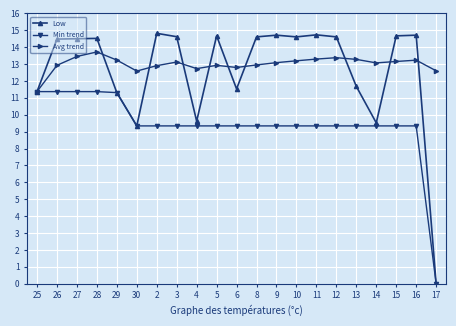

Is the value of Avg trend at 15 greater than the value of Low at 29?

Yes